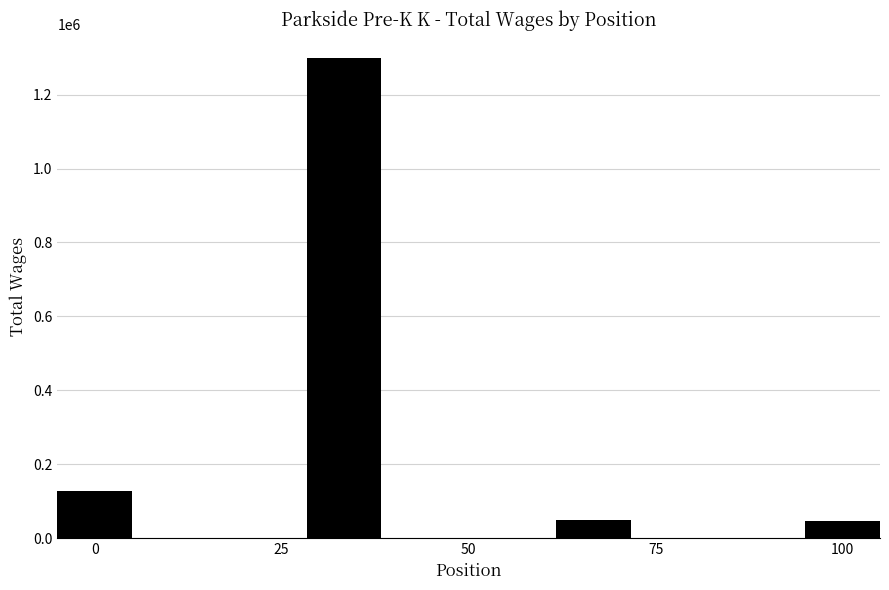

Count the number of data series in this chart.

1